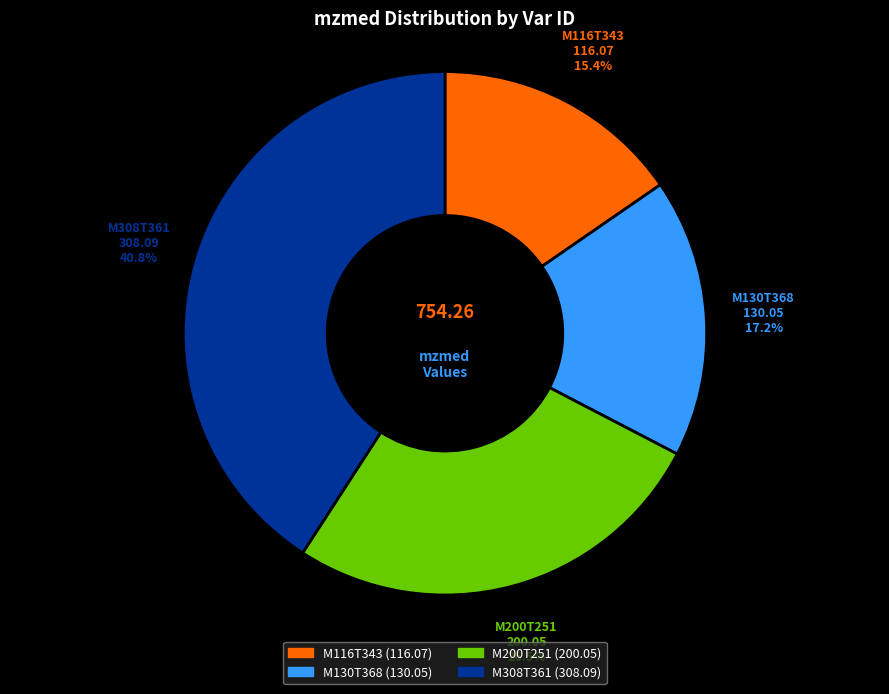

Which has a higher value, M116T343 or M200T251?

M200T251